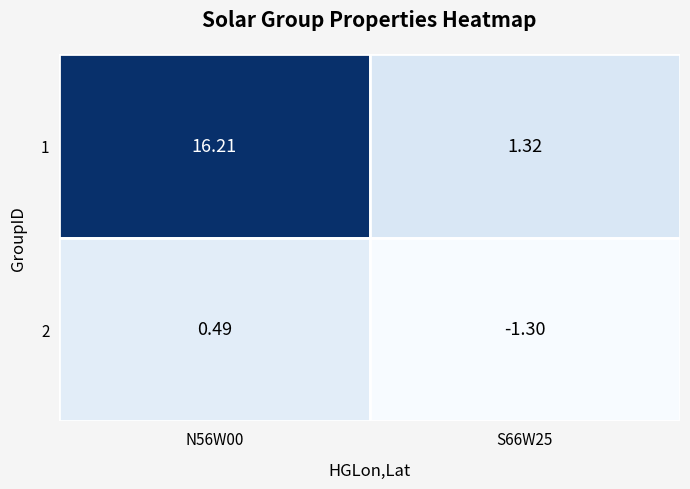

List the series in order of their overall mean, lowest first.

2, 1